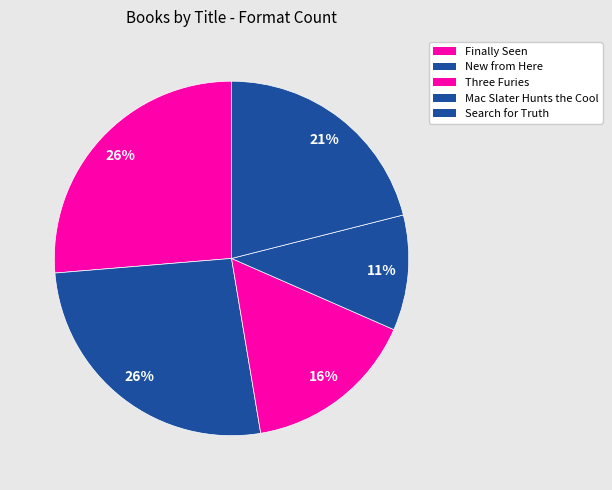

To the nearest percent, what percentage of the pie is Three Furies?

16%